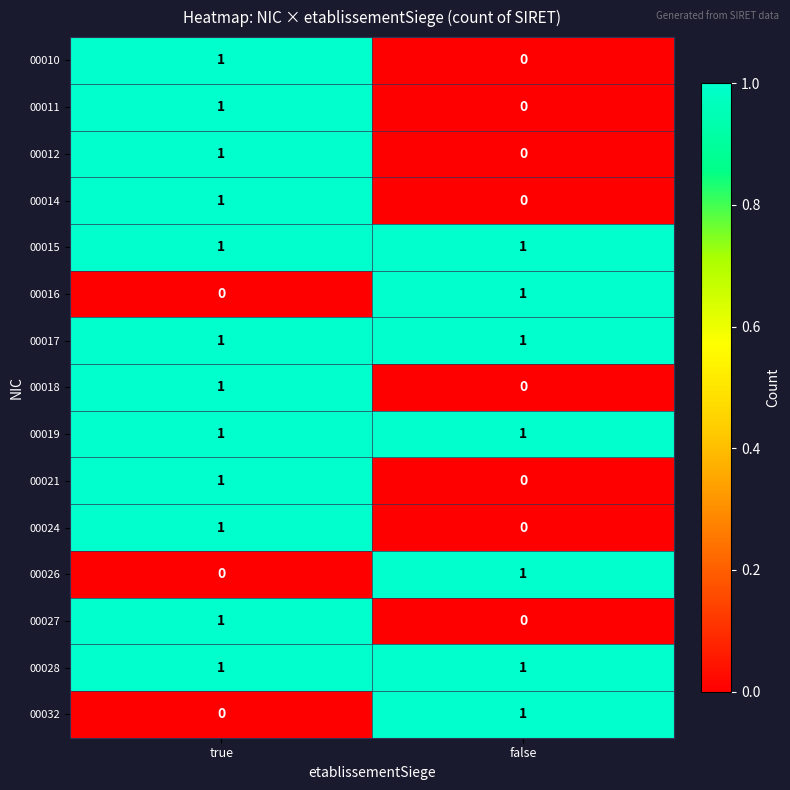

Is it true that 00021 equals 0 at false?

True